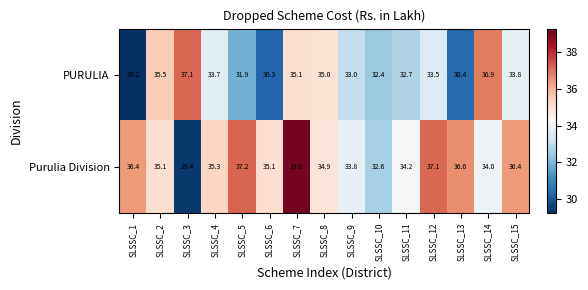

What is the minimum value shown in the chart?

29.2